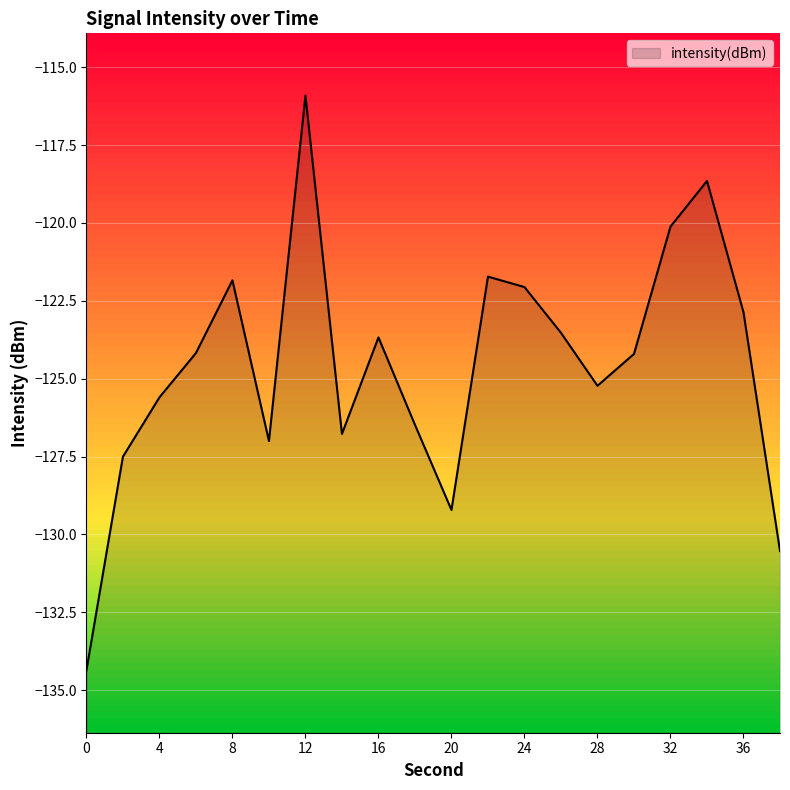

What is the sum of the values at 30 and 36?

-247.1